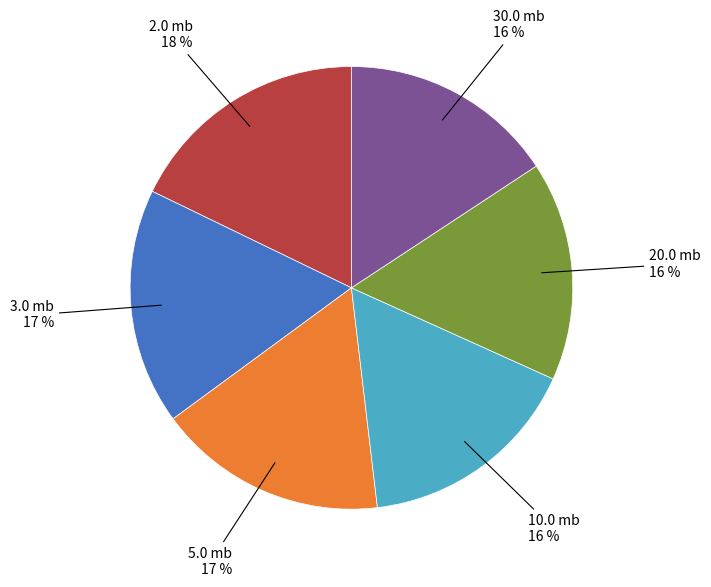

To the nearest percent, what is the average slice percentage?

17%